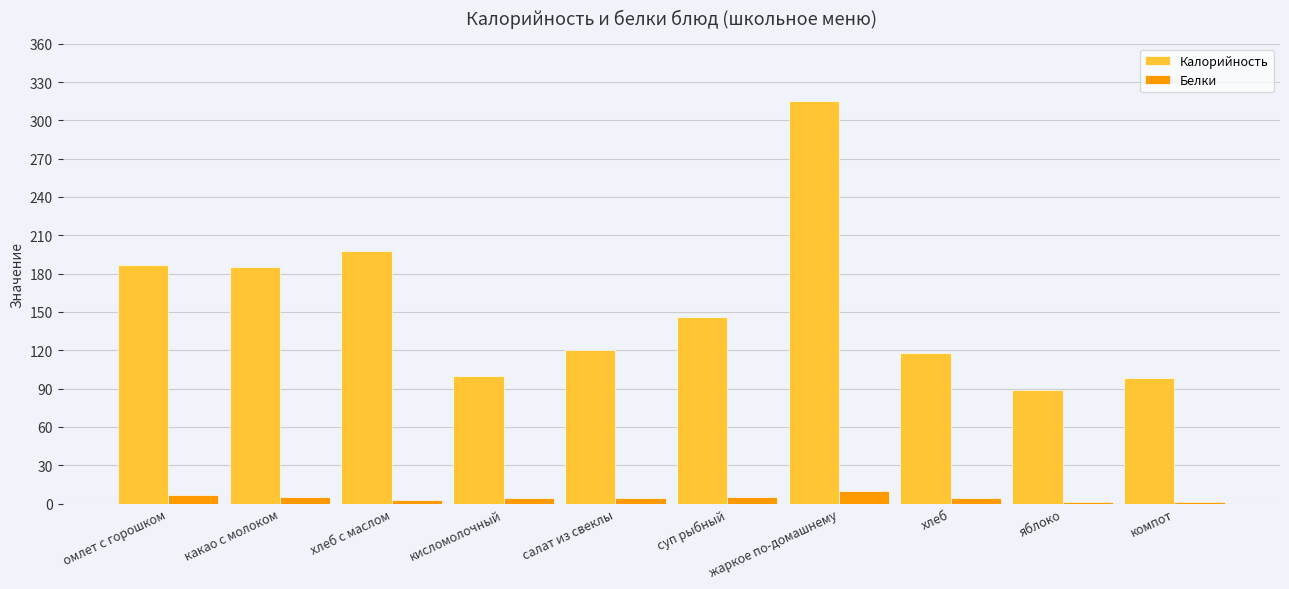

Count the number of categories in the chart.

10